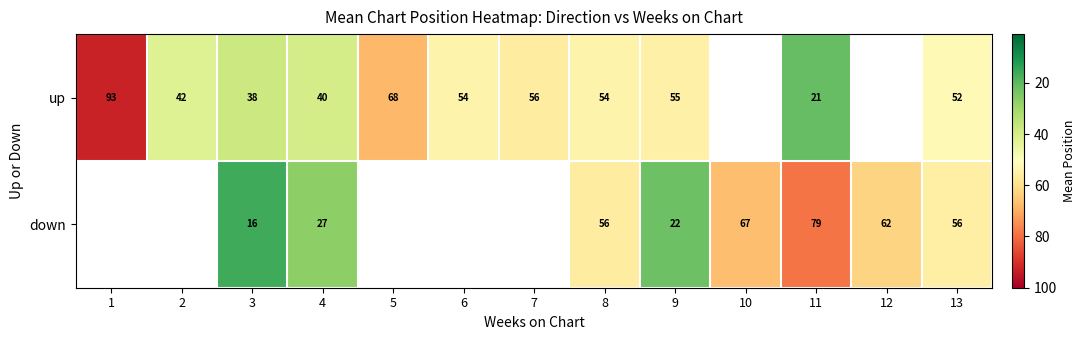

At 4, list the series in order from smallest to largest.

down, up